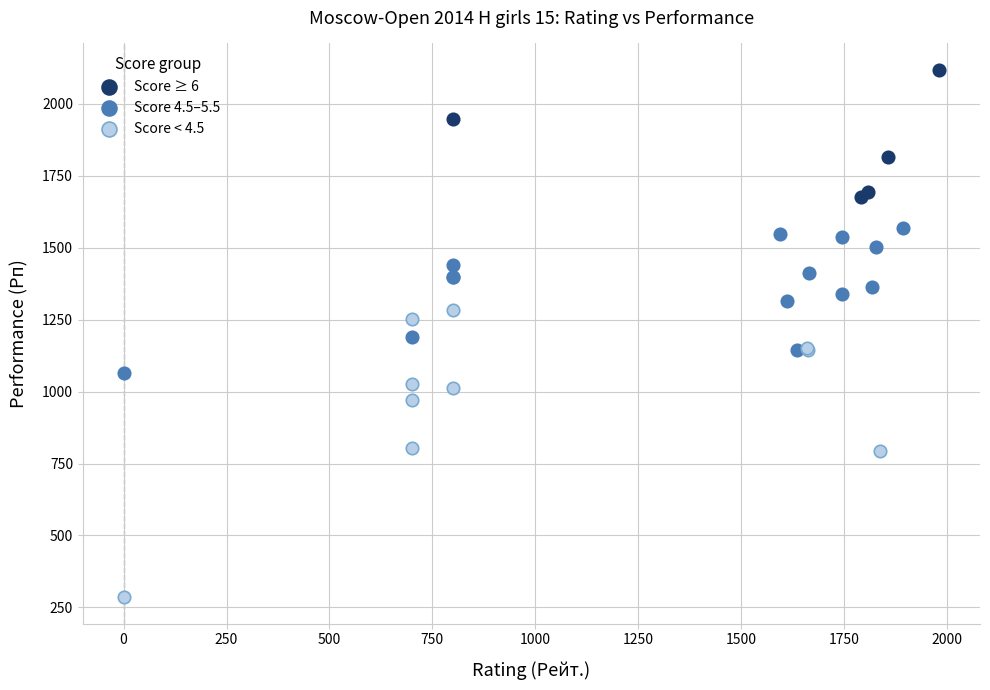

Which series reaches the minimum Y coordinate?

Score < 4.5